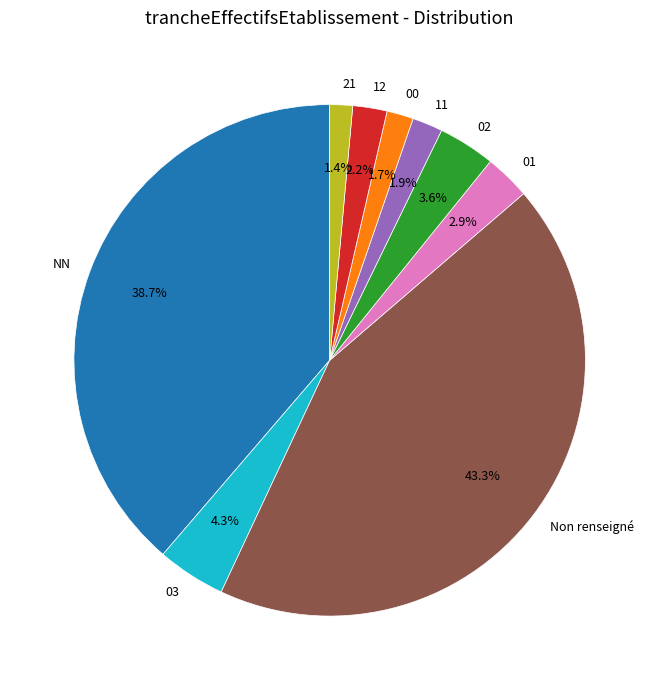

Approximately how many times larger is the value at Non renseigné compared to 02?

12.0